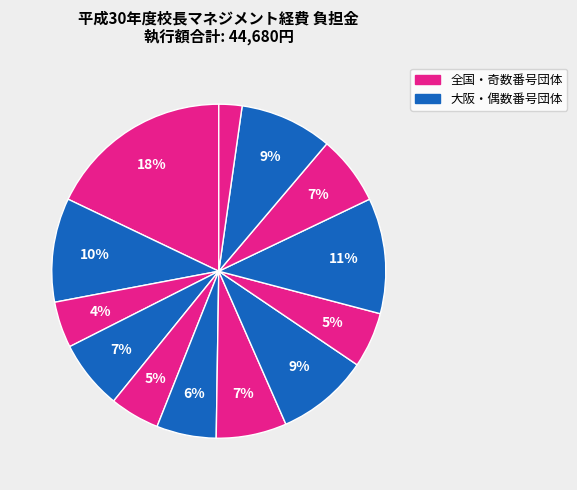

To the nearest percent, what is the average slice percentage?

8%